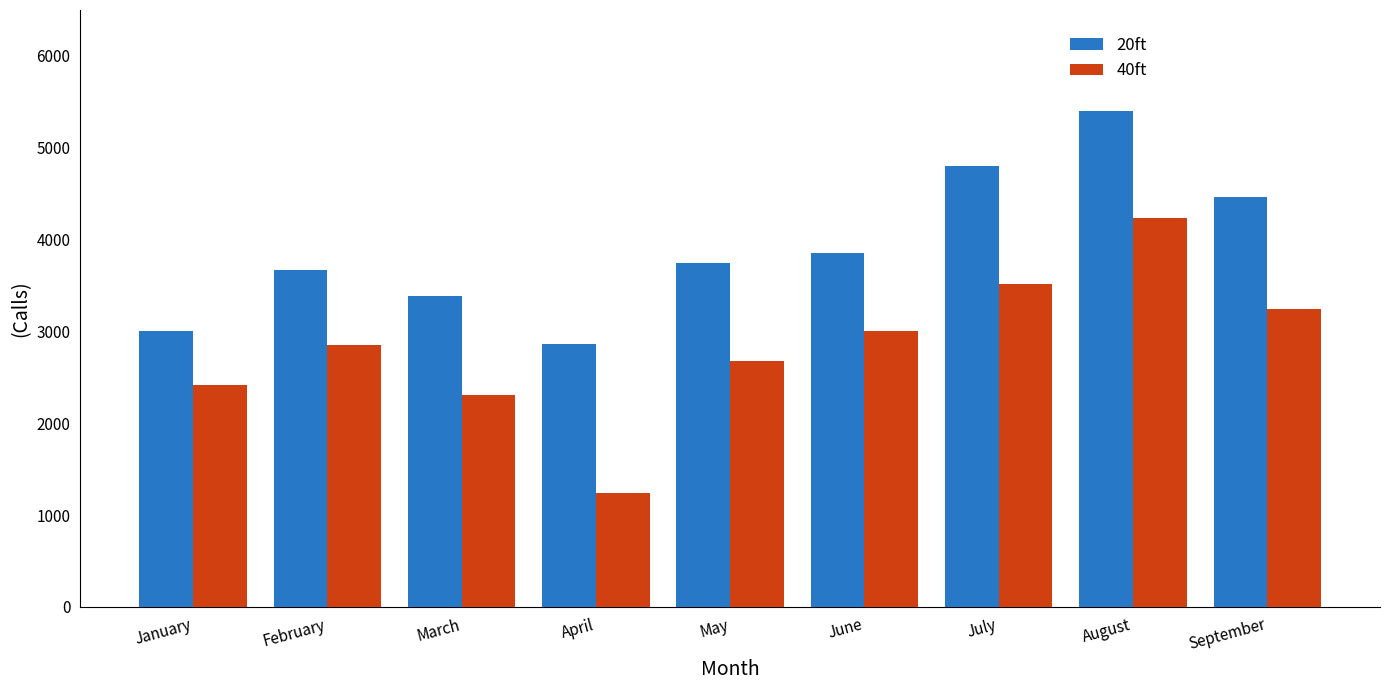

Reading left to right, extract all data points from this chart.

20ft: 3008	3670	3382	2858	3750	3857	4800	5396	4469
40ft: 2421	2854	2311	1239	2676	3006	3517	4239	3248